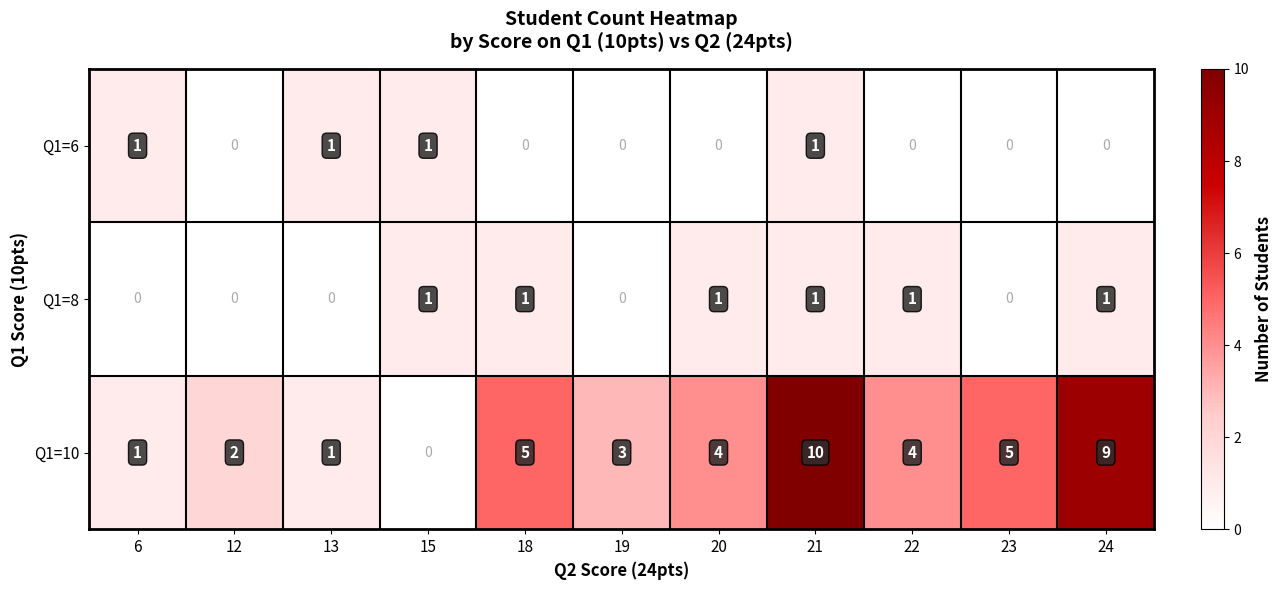

The Q1=10 series shows 3 at 12. True or false?

False